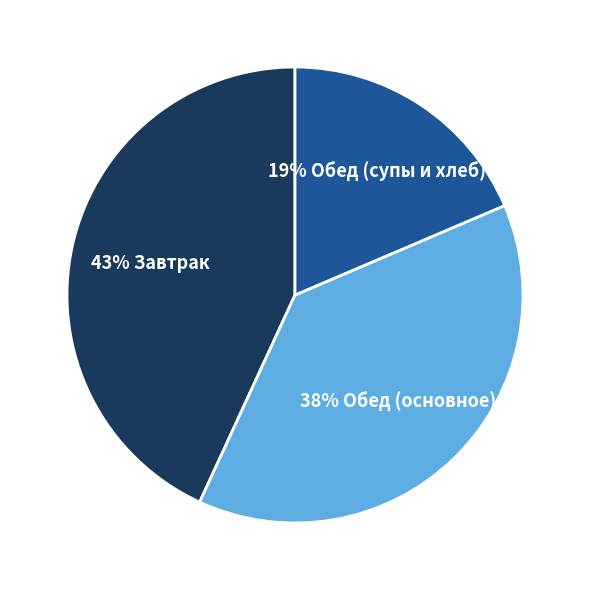

Is there a majority slice in this chart?

No